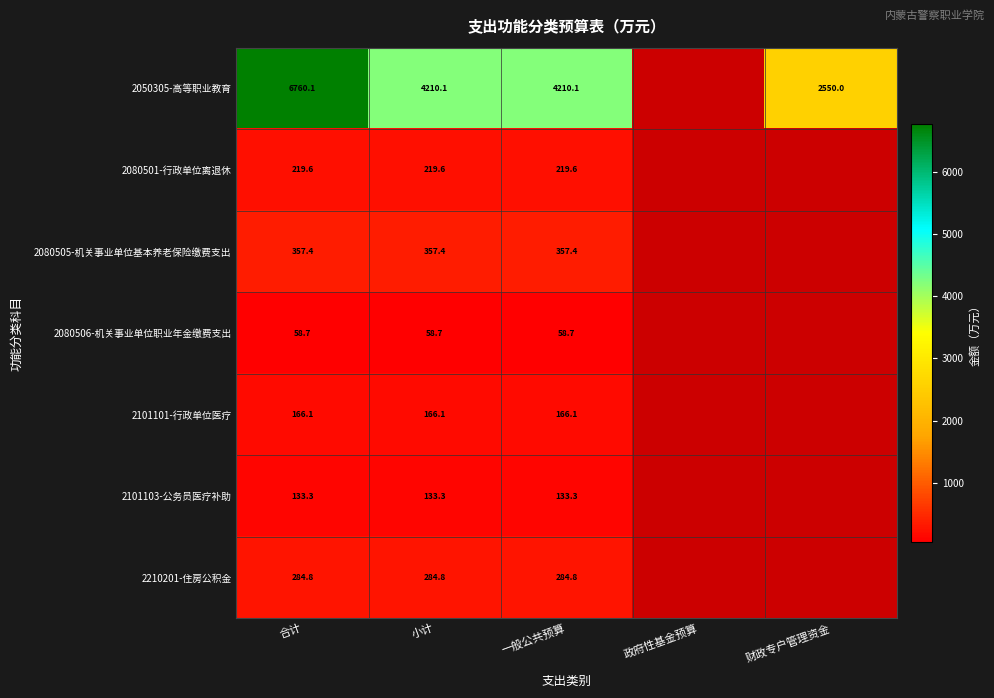

Is the value of 2050305-高等职业教育 at 小计 greater than the value of 2080505-机关事业单位基本养老保险缴费支出 at 一般公共预算?

Yes